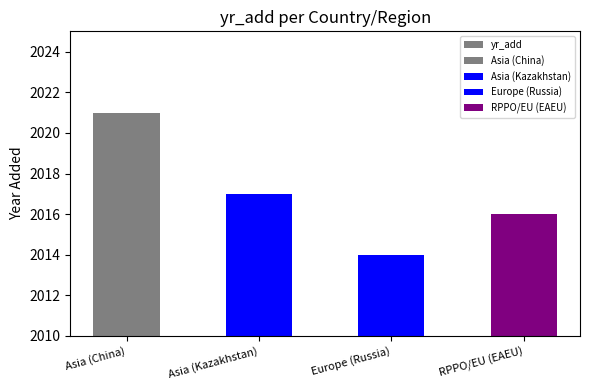

True or false: the data shows 2017 at Asia (Kazakhstan).

True